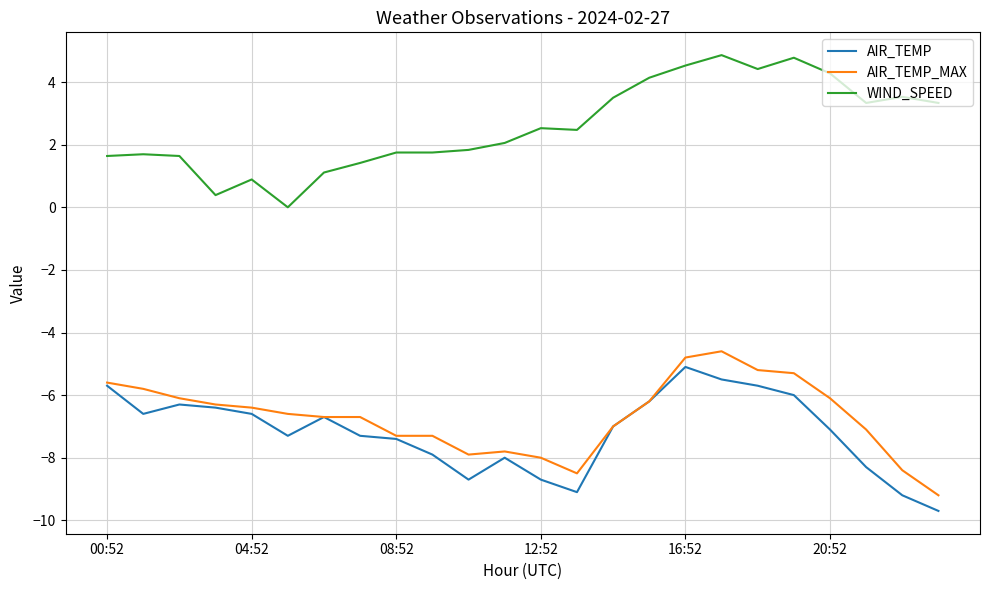

What is the greatest value displayed?

4.9